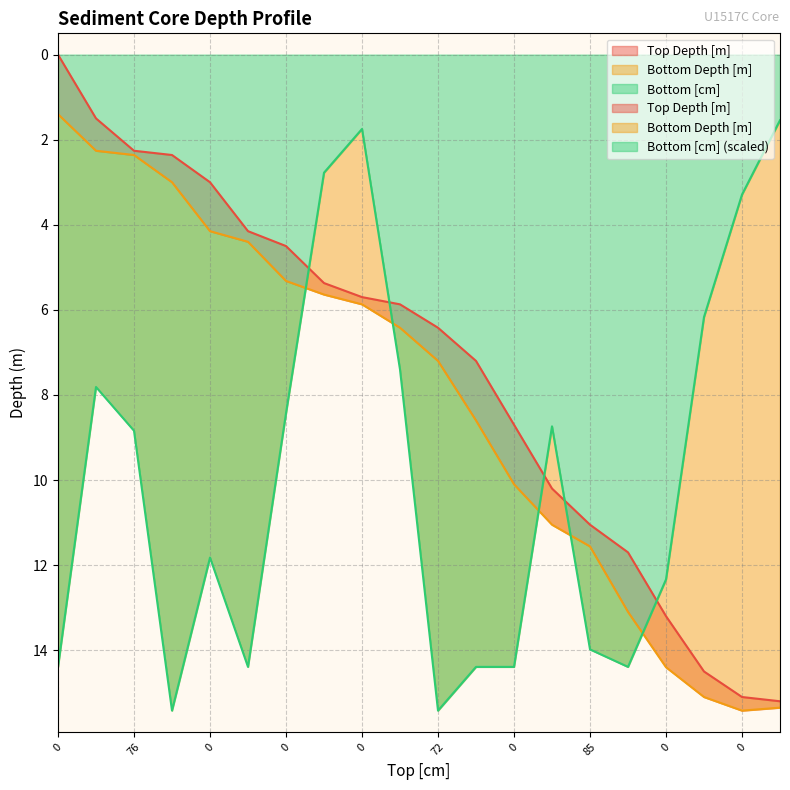

What is the value of the Bottom [cm] point at the 4th from the left?

15.4